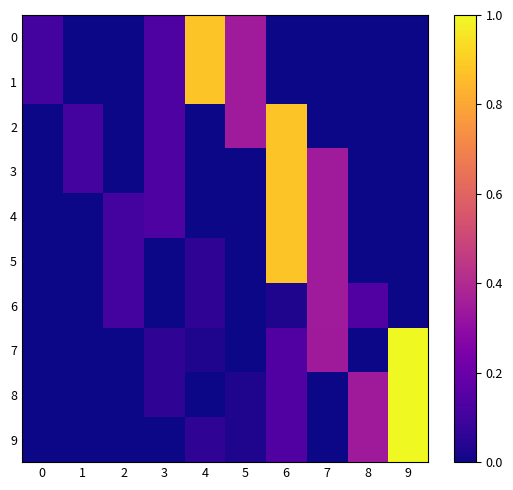

Reading left to right, list all the values displayed in this chart.

0: 0=0.1	1=0.0	2=0.0	3=0.1	4=0.9	5=0.3	6=0.0	7=0.0	8=0.0	9=0.0
1: 0=0.1	1=0.0	2=0.0	3=0.1	4=0.9	5=0.3	6=0.0	7=0.0	8=0.0	9=0.0
2: 0=0.0	1=0.1	2=0.0	3=0.1	4=0.0	5=0.3	6=0.9	7=0.0	8=0.0	9=0.0
3: 0=0.0	1=0.1	2=0.0	3=0.1	4=0.0	5=0.0	6=0.9	7=0.3	8=0.0	9=0.0
4: 0=0.0	1=0.0	2=0.1	3=0.1	4=0.0	5=0.0	6=0.9	7=0.3	8=0.0	9=0.0
5: 0=0.0	1=0.0	2=0.1	3=0.0	4=0.1	5=0.0	6=0.9	7=0.3	8=0.0	9=0.0
6: 0=0.0	1=0.0	2=0.1	3=0.0	4=0.1	5=0.0	6=0.0	7=0.3	8=0.1	9=0.0
7: 0=0.0	1=0.0	2=0.0	3=0.1	4=0.0	5=0.0	6=0.1	7=0.3	8=0.0	9=1.0
8: 0=0.0	1=0.0	2=0.0	3=0.1	4=0.0	5=0.0	6=0.1	7=0.0	8=0.3	9=1.0
9: 0=0.0	1=0.0	2=0.0	3=0.0	4=0.1	5=0.0	6=0.1	7=0.0	8=0.3	9=1.0